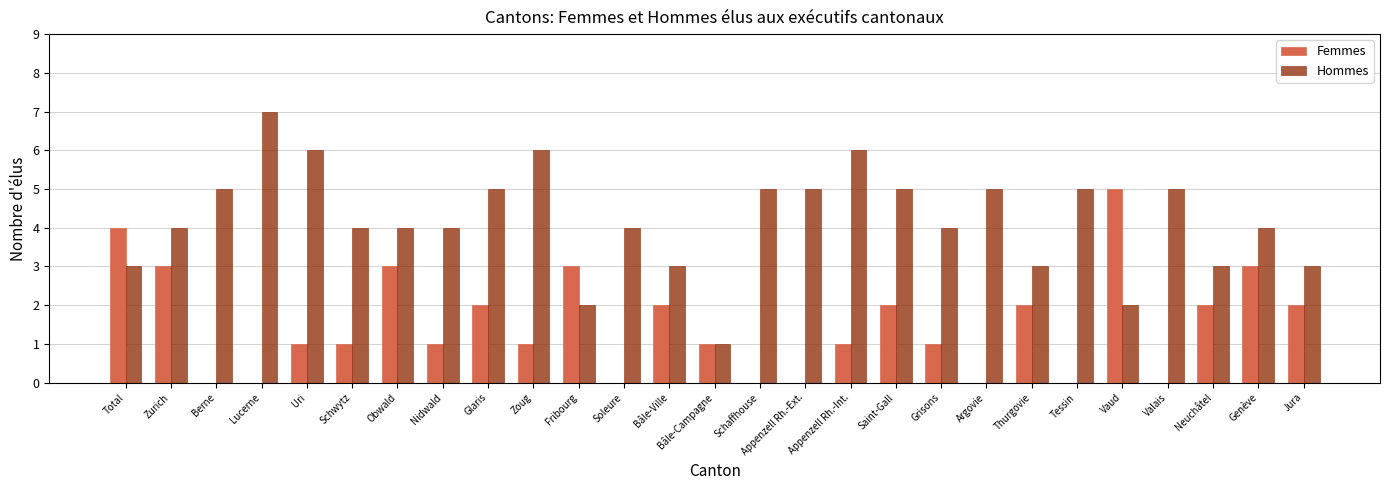

The value of Hommes at Saint-Gall is 2. True or false?

False